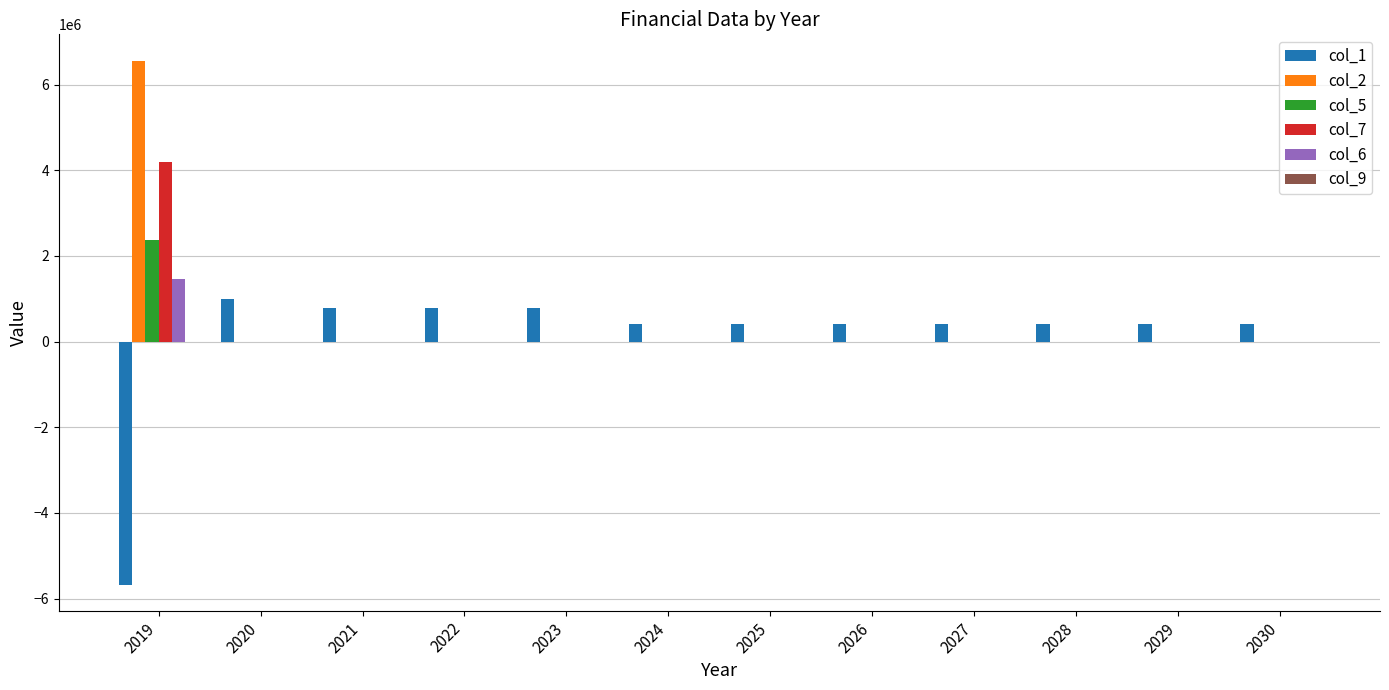

Is it true that col_6 equals 0.0 at 2026?

True